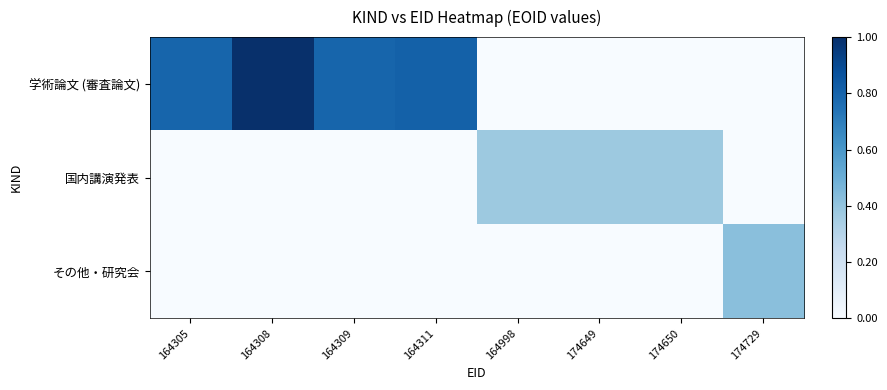

At which category is the sum across all series the highest?

164308